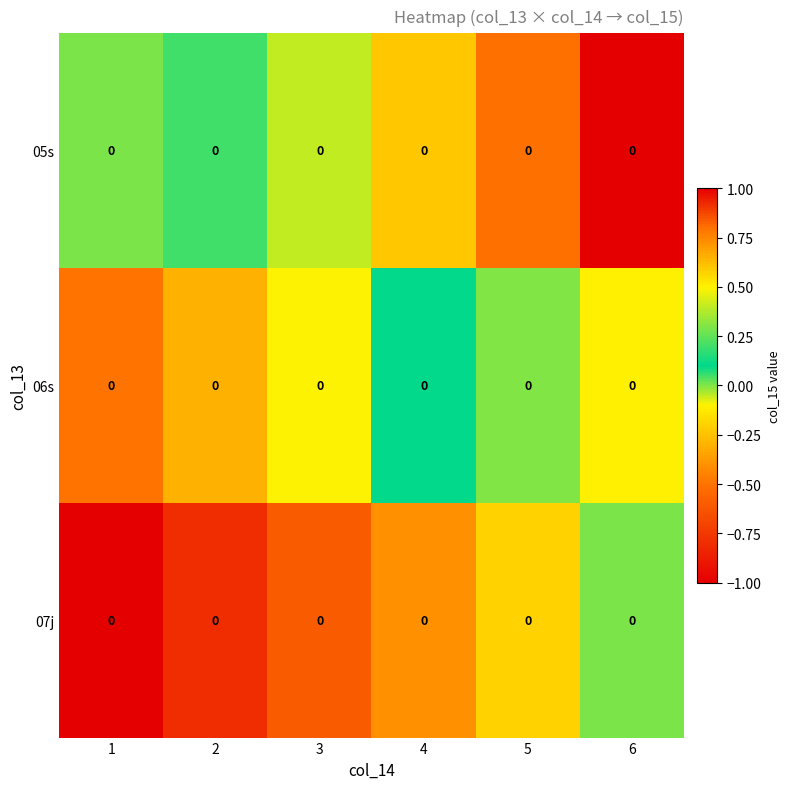

Rank the categories by 07j value from highest to lowest.

6, 5, 4, 3, 2, 1